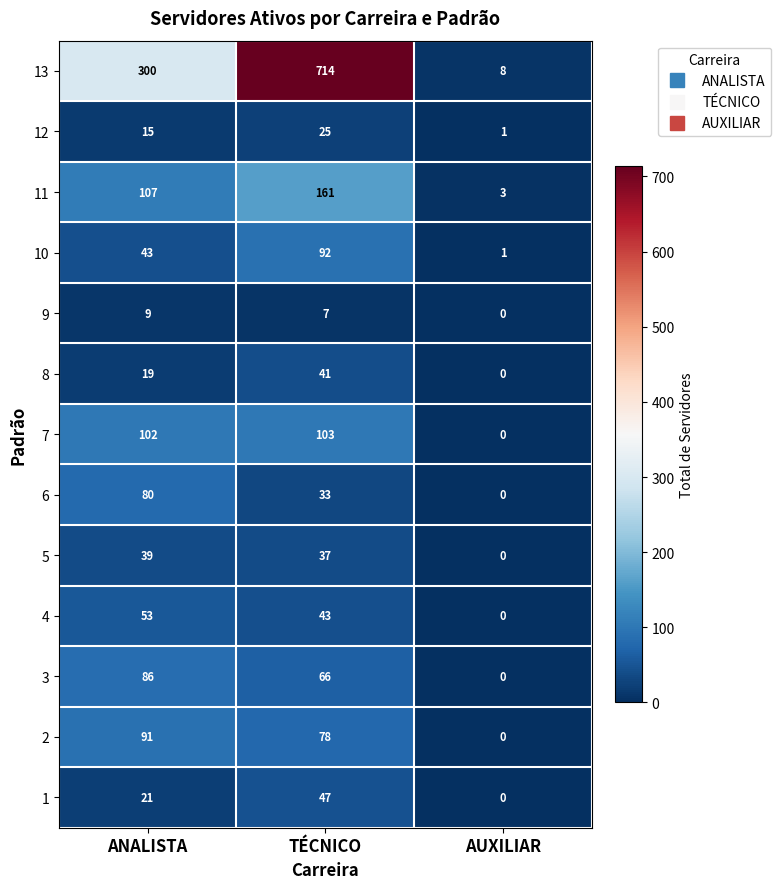

True or false: 8 has a value of 0 at AUXILIAR.

True